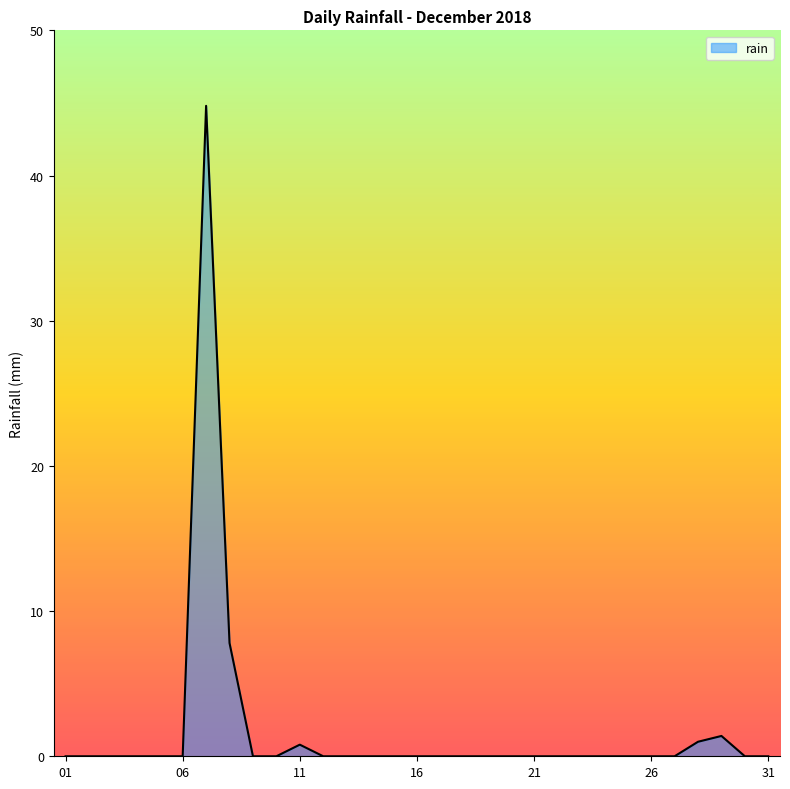

What is the maximum value shown in the chart?

44.8